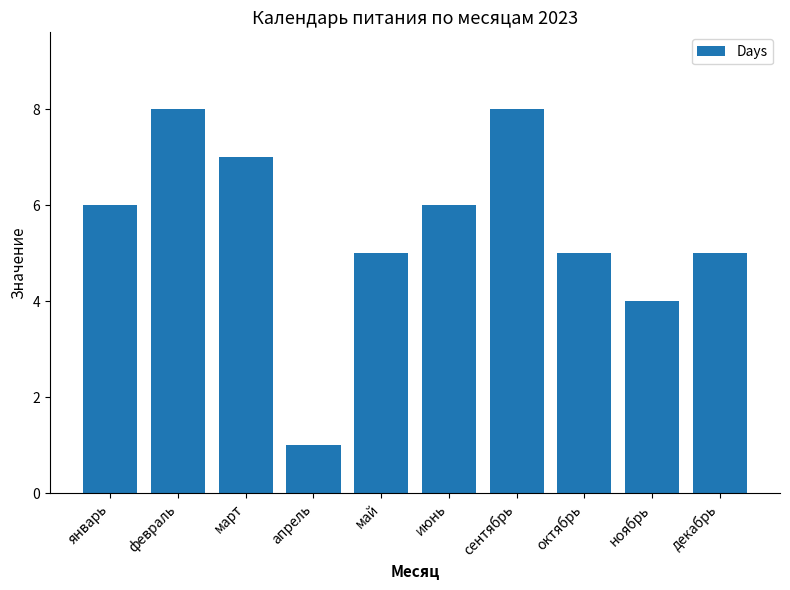

Approximately how many times larger is the value at январь compared to октябрь?

1.2